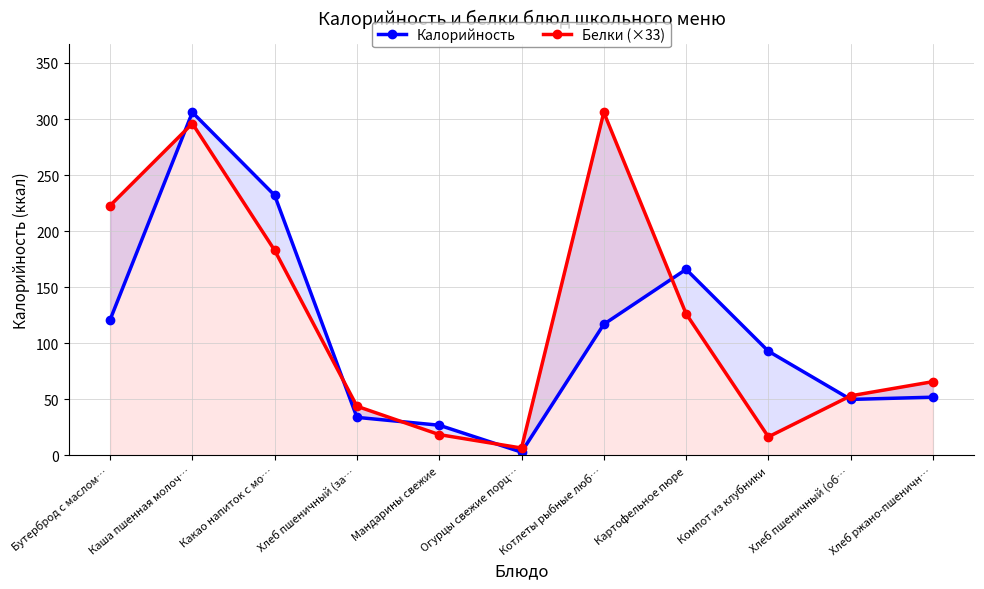

List the labels in order of Калорийность value, smallest first.

Огурцы свежие порц…, Мандарины свежие, Хлеб пшеничный (за…, Хлеб пшеничный (об…, Хлеб ржано-пшеничн…, Компот из клубники, Котлеты рыбные люб…, Бутерброд с маслом…, Картофельное пюре, Какао напиток с мо…, Каша пшенная молоч…